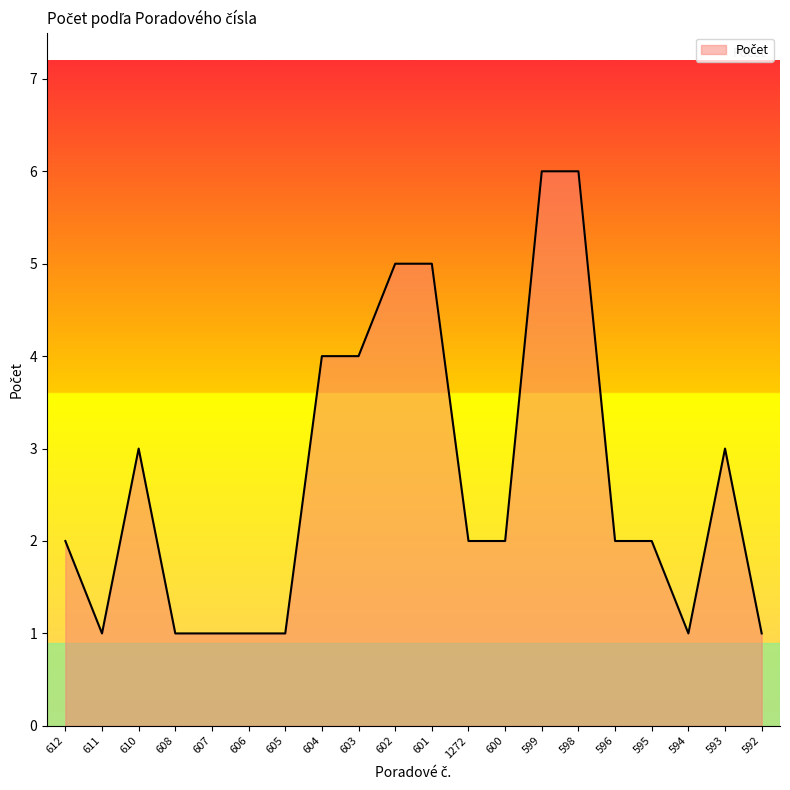

The chart shows a value of 4 at 604. True or false?

True